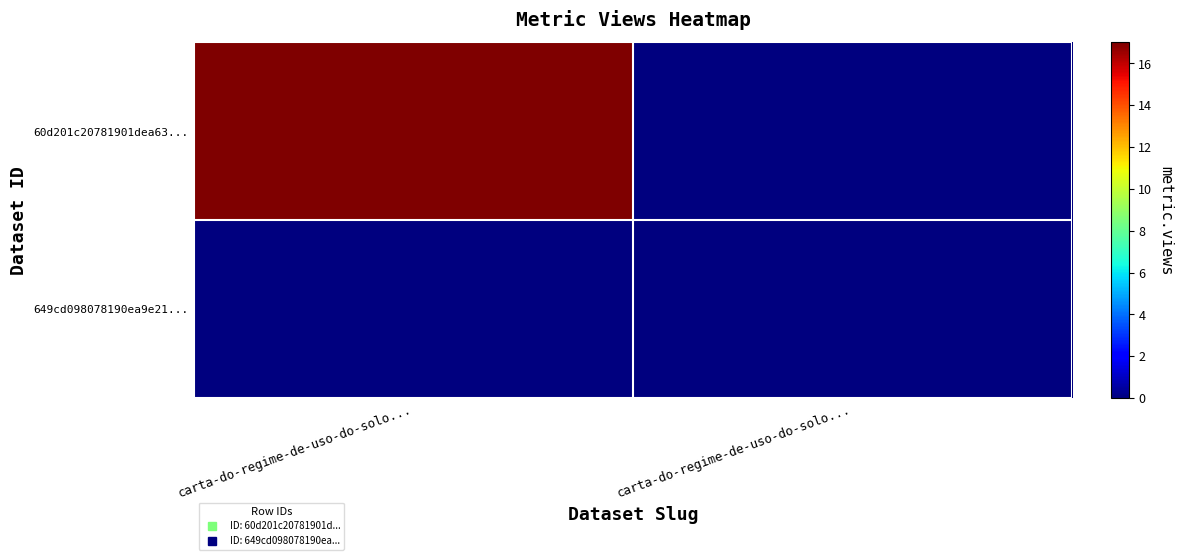

Rank the series by their maximum value, from lowest to highest.

649cd098078190ea9e21..., 60d201c20781901dea63...